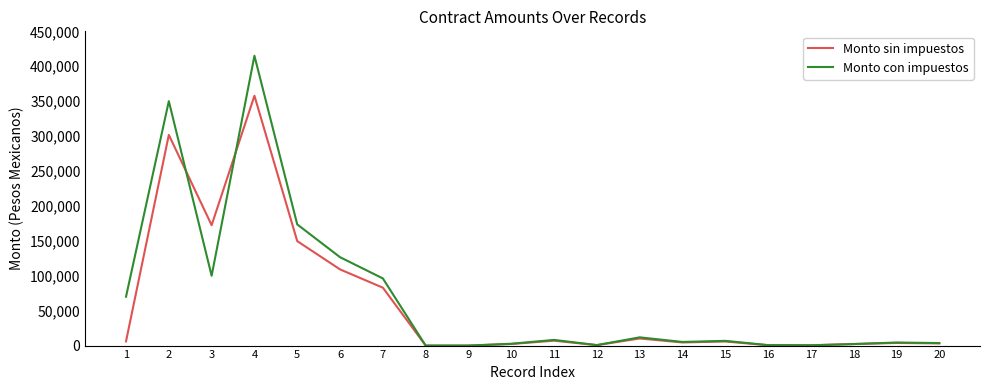

What is the spread (max minus min) of values at 5?

23933.4